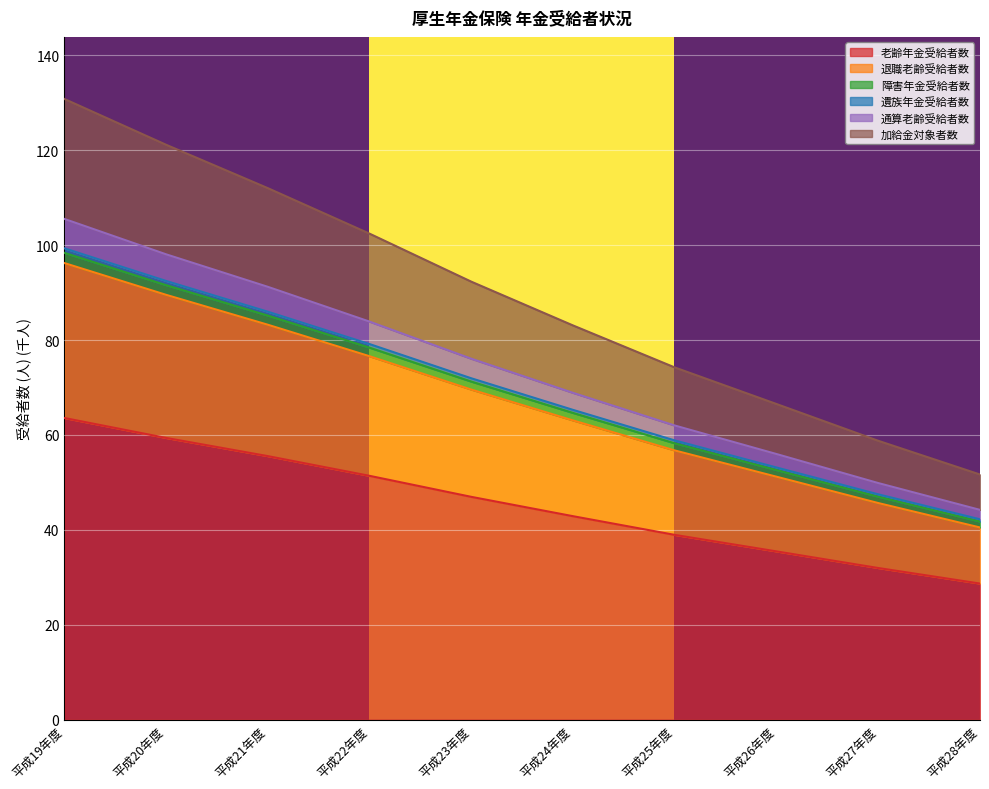

True or false: 退職老齢受給者数 and 老齢年金受給者数 intersect in this chart.

False